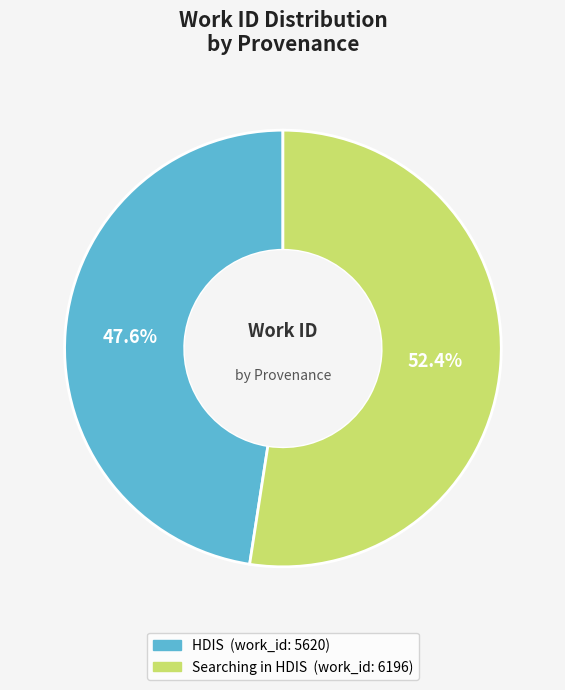

Is there a majority slice in this chart?

Yes